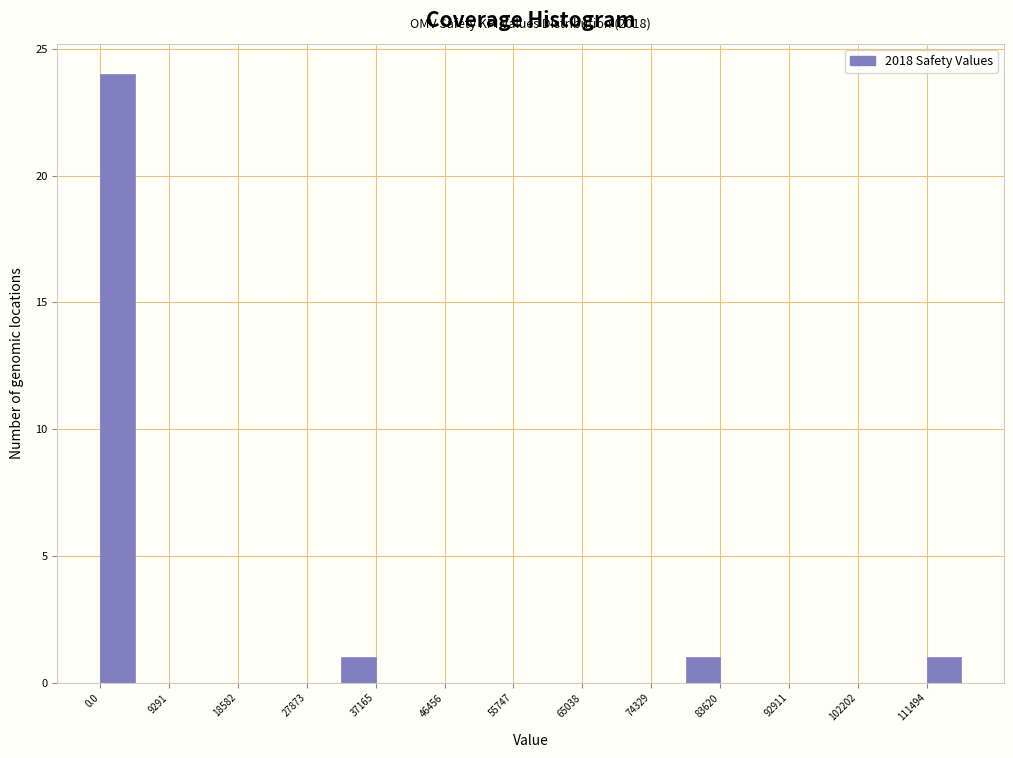

Over which range of the x-axis is the bar tallest?

0 to 5000